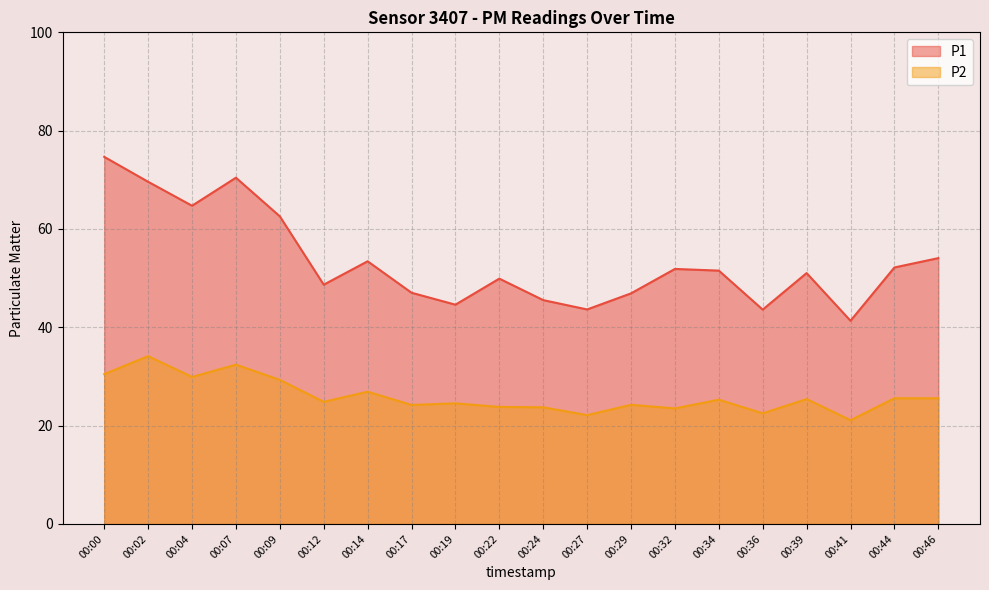

Does the chart have visible grid lines?

Yes